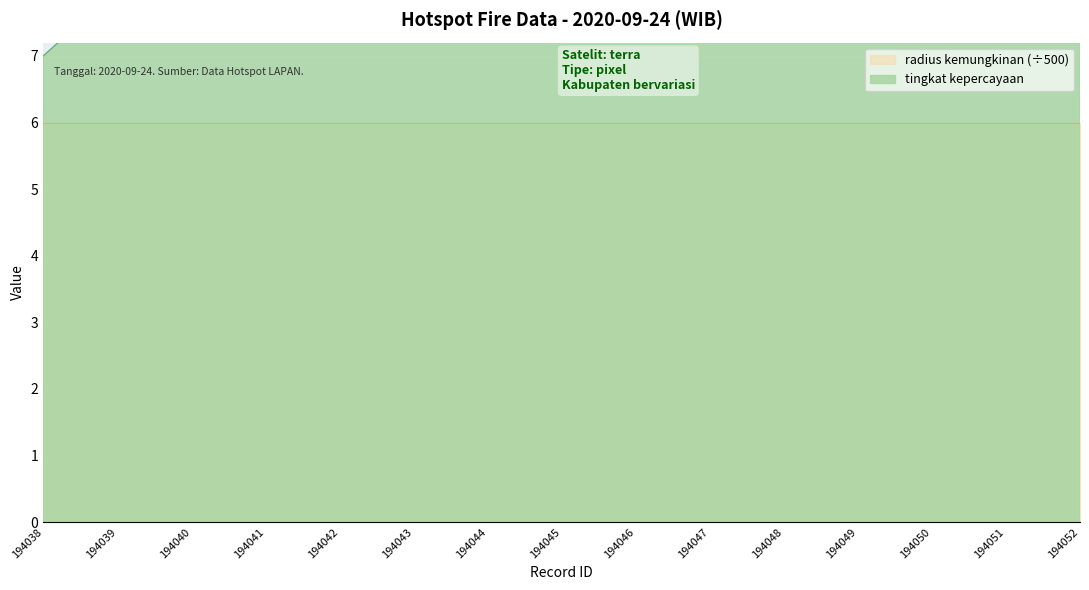

What is the greatest value displayed?

9